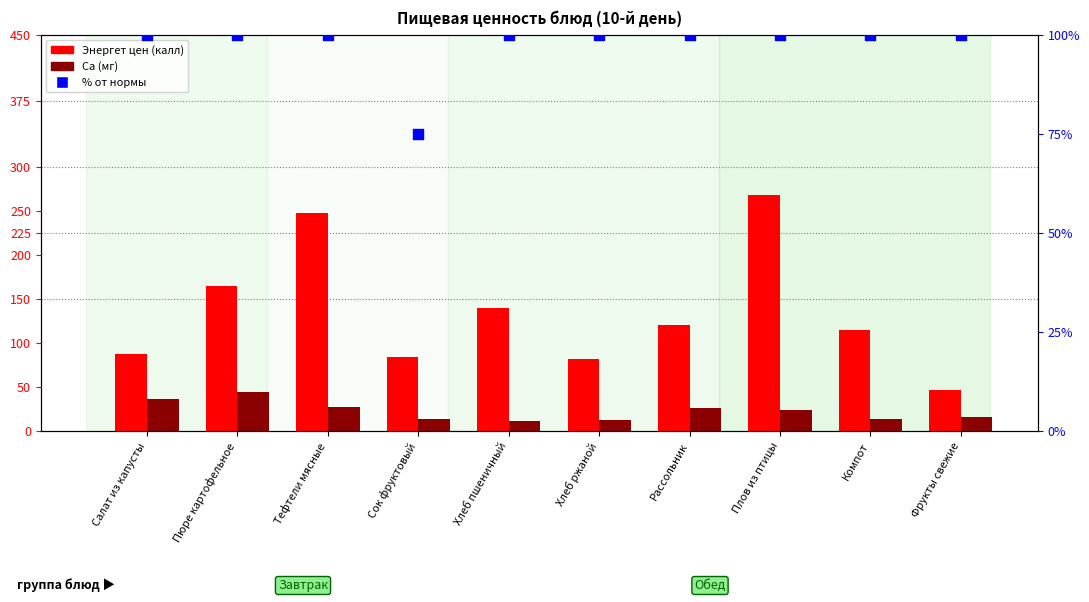

Is the value of % от нормы at Пюре картофельное greater than the value of Ca (мг) at Хлеб ржаной?

Yes